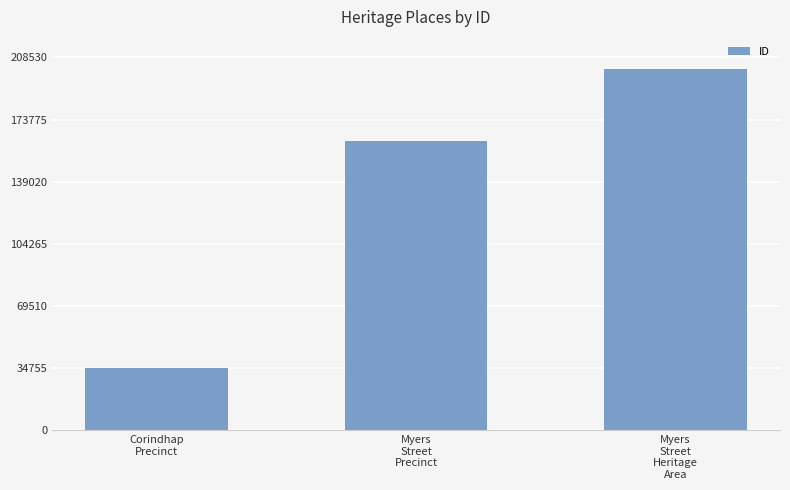

Which label corresponds to the largest value in the chart?

Myers
Street
Heritage
Area